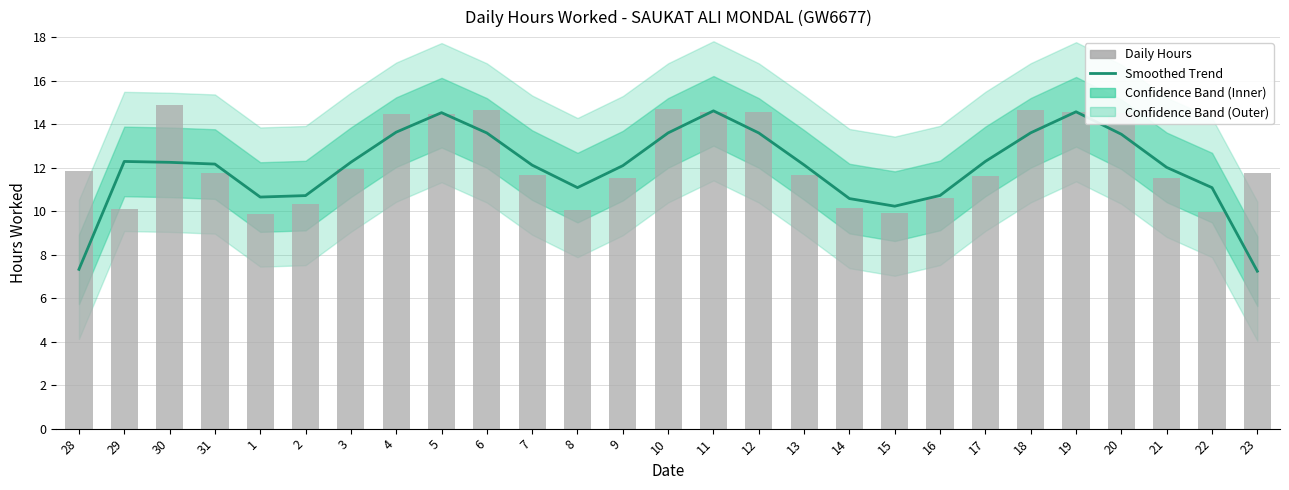

What is the sum of all Daily Hours values?

332.3